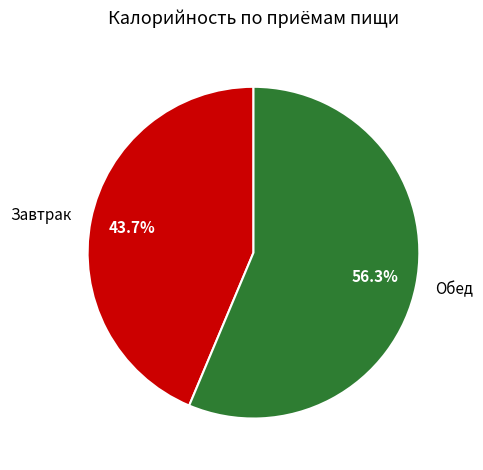

What is the total percentage of Обед and Завтрак?

100.0%